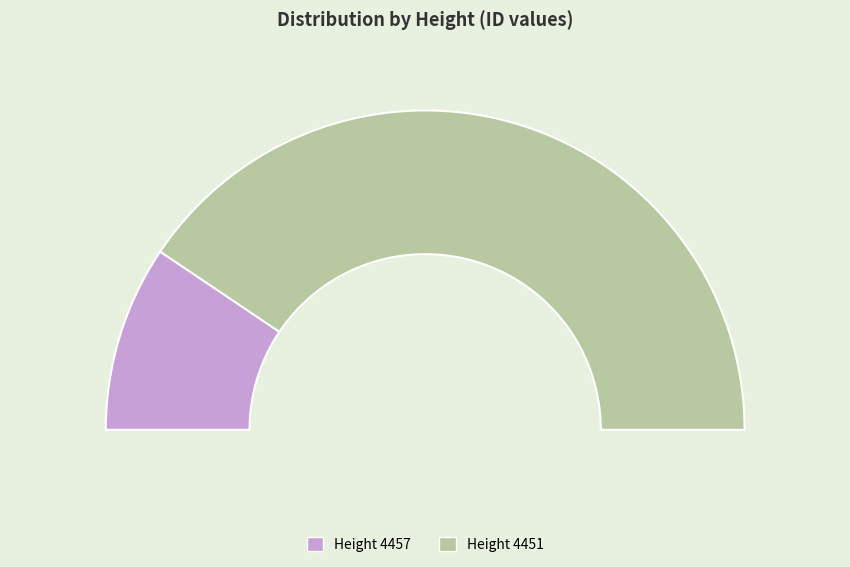

What percentage is the 4451 slice, to the nearest percent?

81%